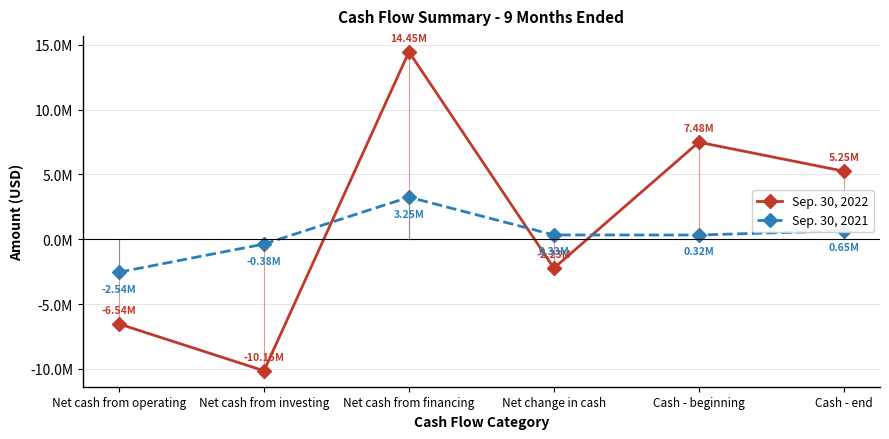

What is the greatest value displayed?

14454570